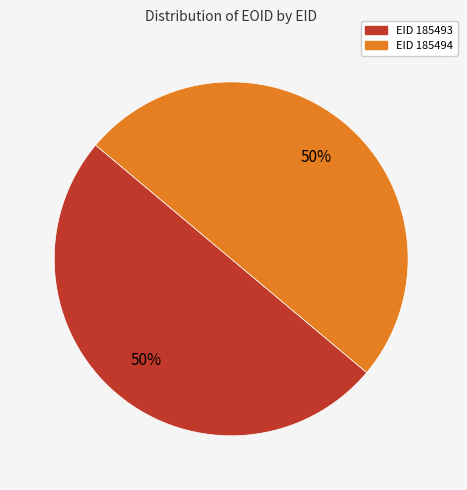

To the nearest percent, what is the average slice percentage?

50%